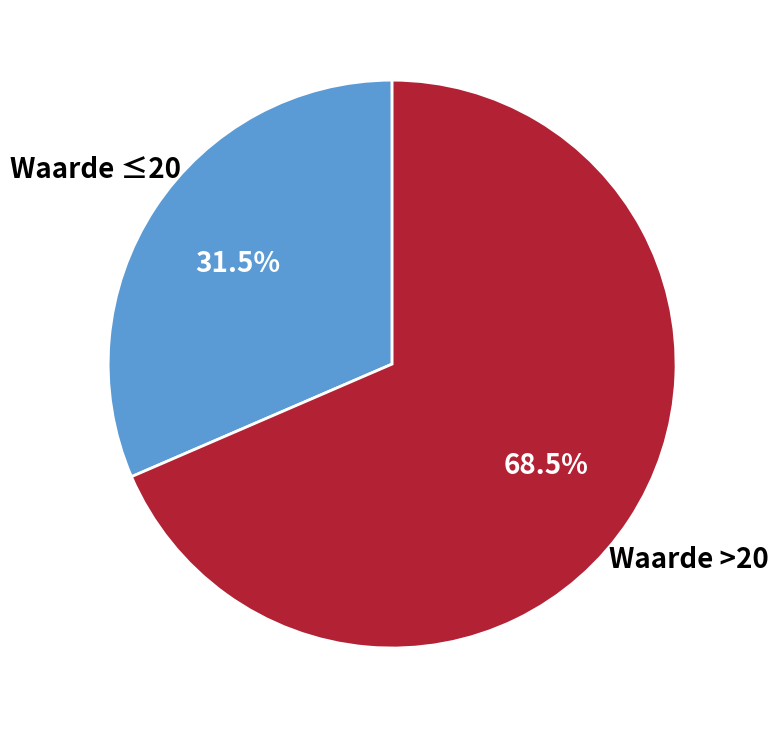

Is there any slice that represents more than half of the pie?

Yes